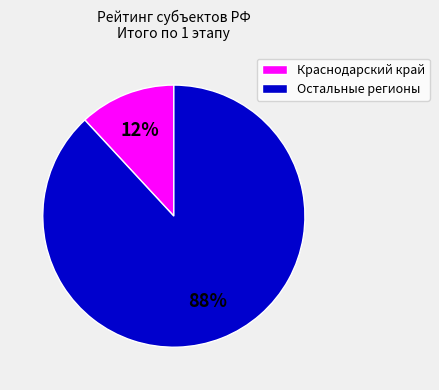

Between Краснодарский край and Остальные регионы, which is larger?

Остальные регионы